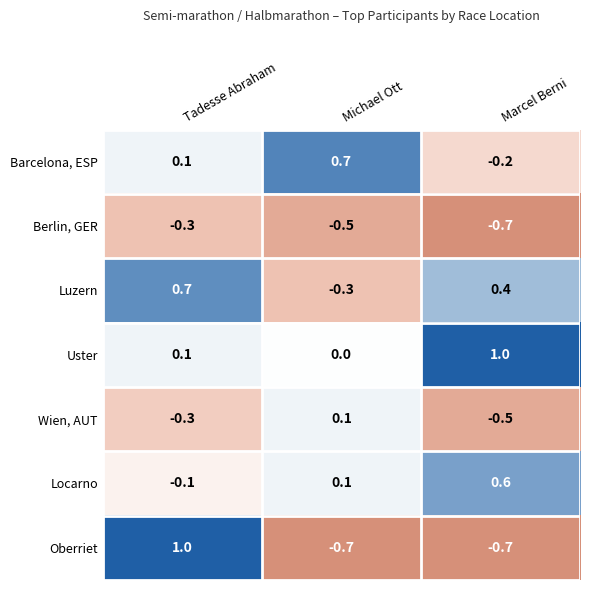

Which category has the highest value in the Barcelona, ESP series?

Michael Ott